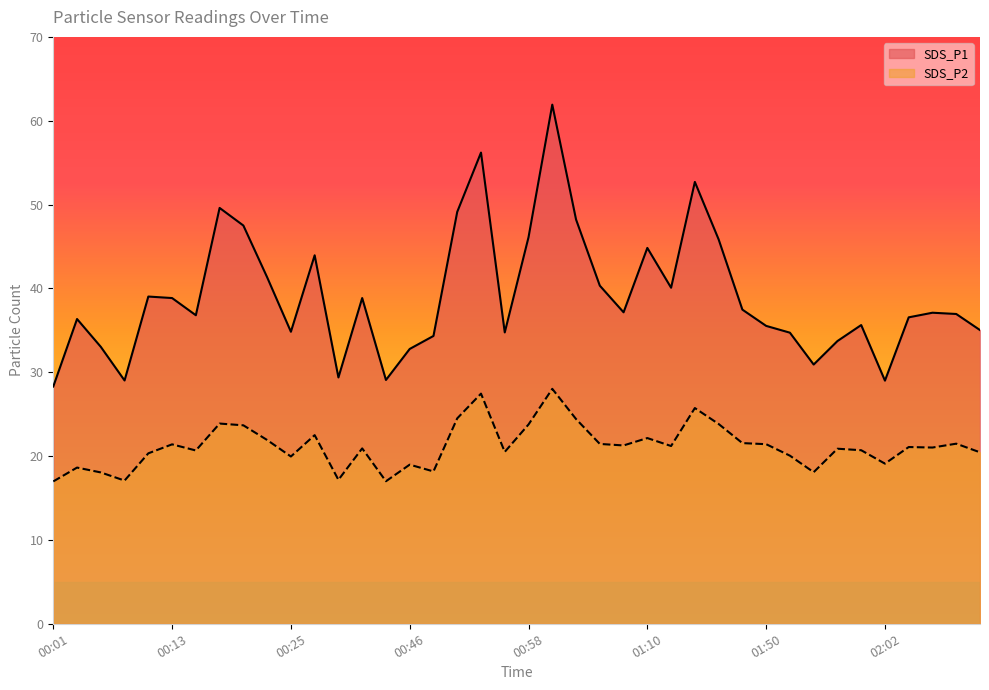

Where is the first local maximum for SDS_P2?

00:03